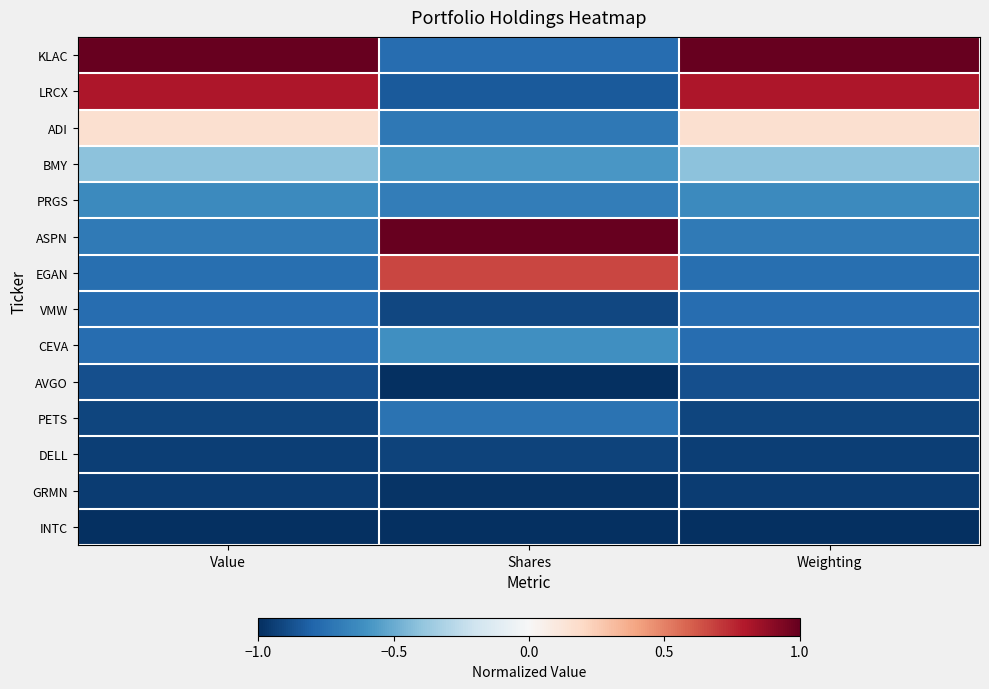

Between Value and Weighting, which series saw the biggest shift?

ADI